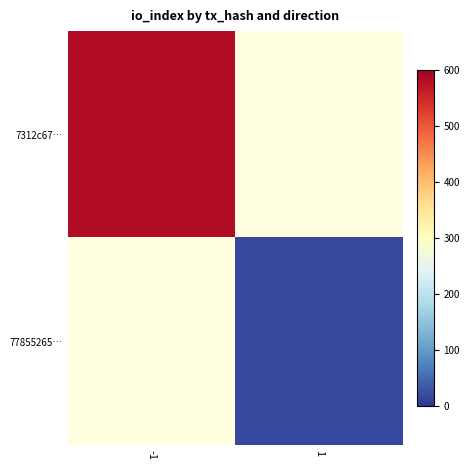

List the series in order of their peak value, highest first.

7312c67…, 77855265…